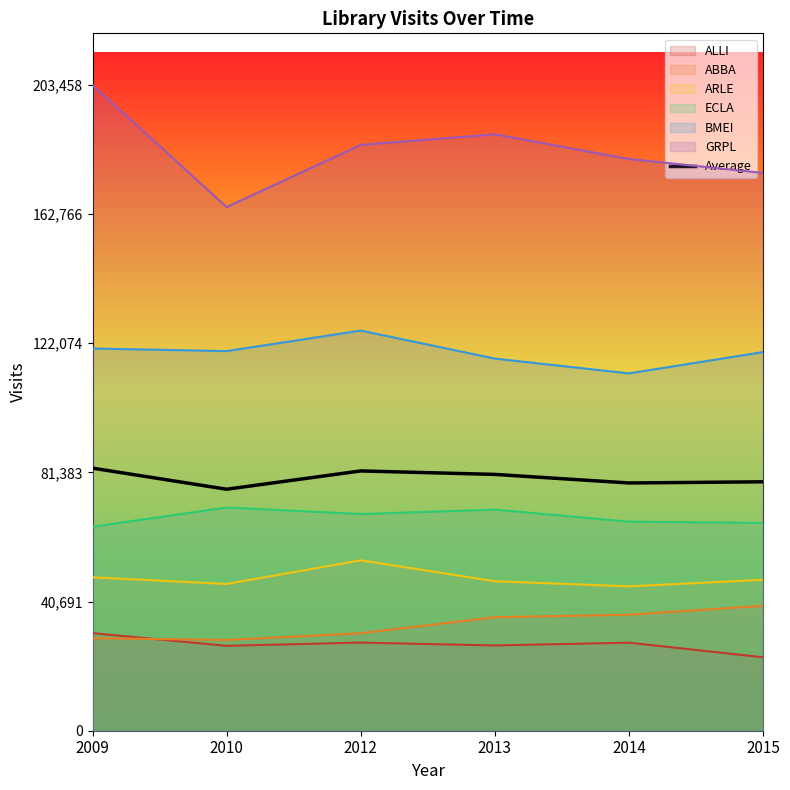

How many data points are above 80761?

3